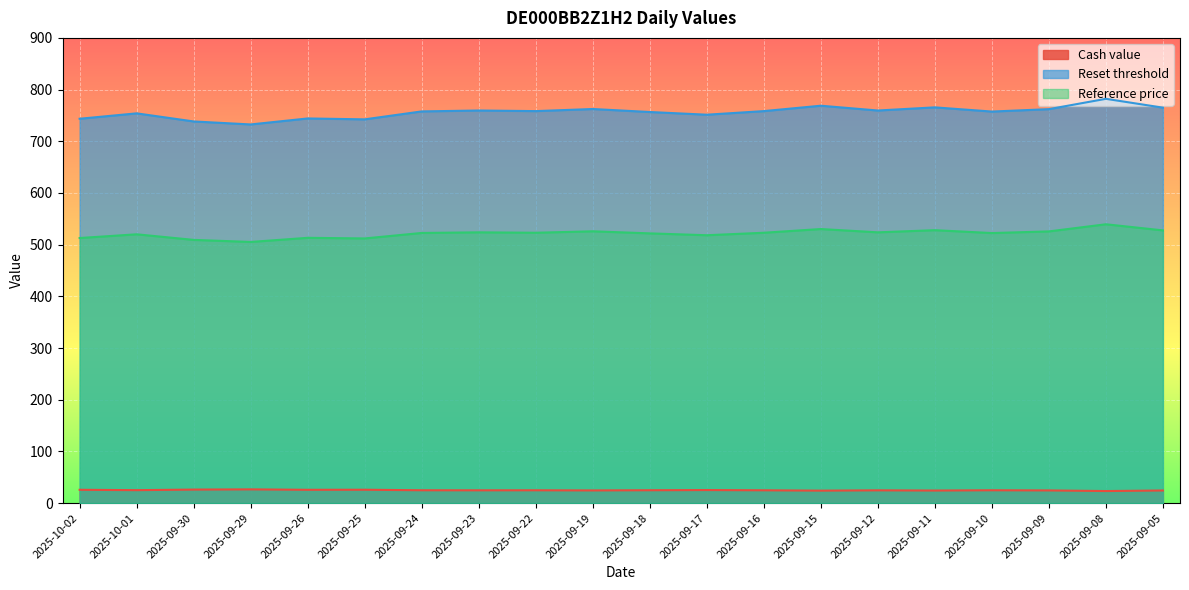

Which category has the highest value in the Reference price series?

2025-09-08